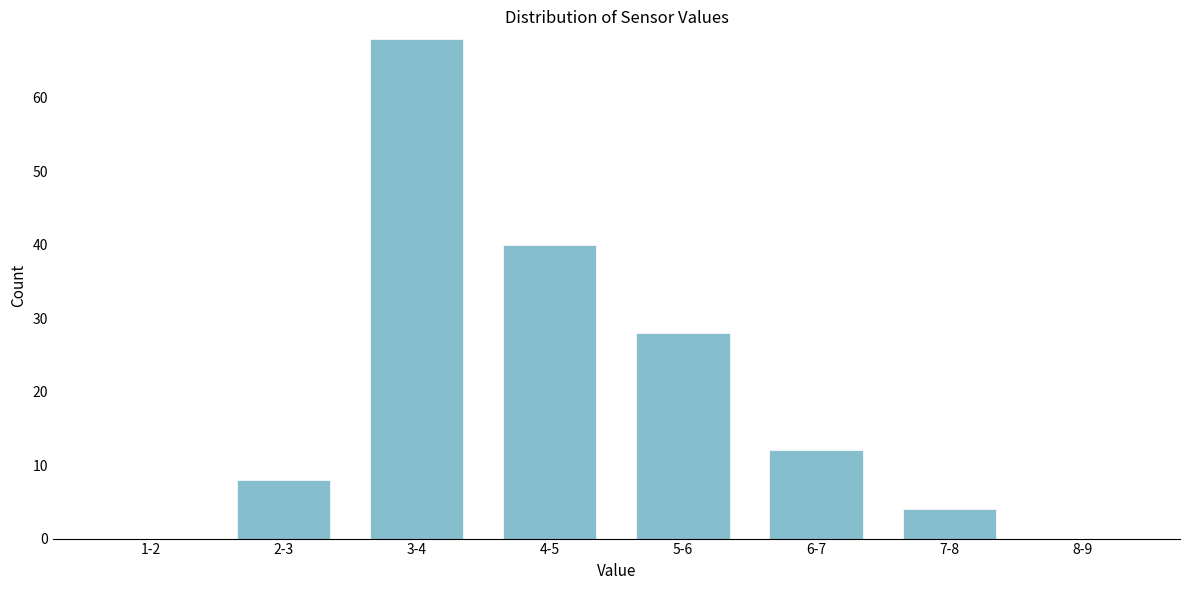

Reading left to right, what are all the values shown in this chart?

1-2=0	2-3=8	3-4=68	4-5=40	5-6=28	6-7=12	7-8=4	8-9=0